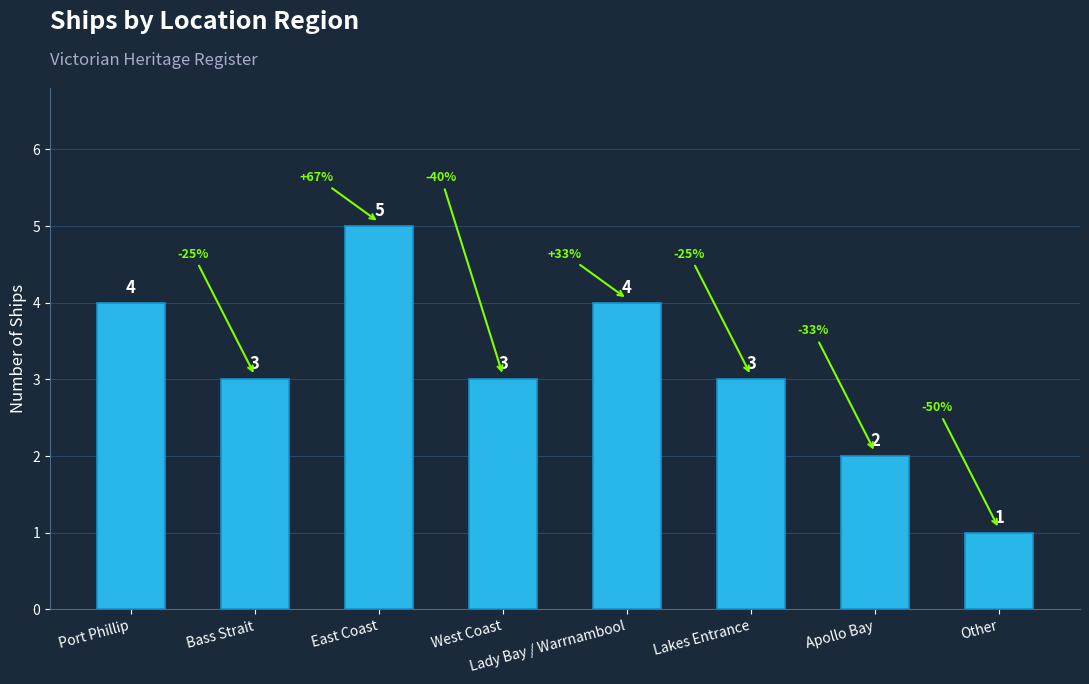

Reading left to right, what are all the values shown in this chart?

4	3	5	3	4	3	2	1